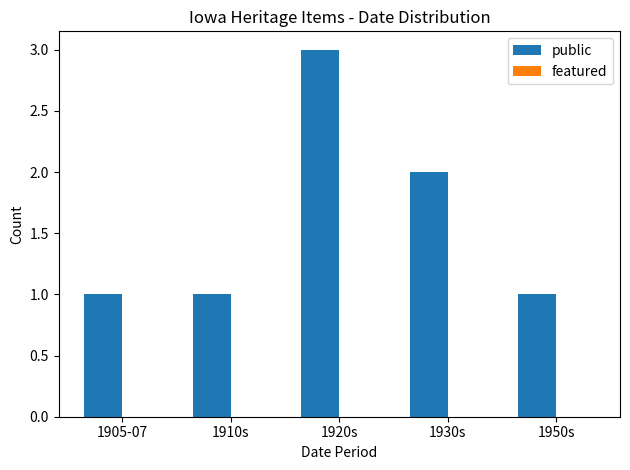

What is the ratio of the value at 1930s to the value at 1905-07?

2.0